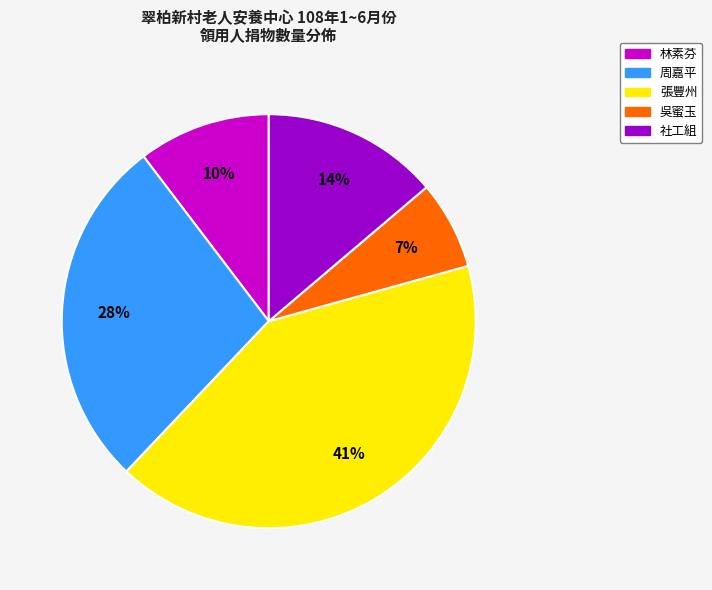

How many slices are in this pie chart?

5